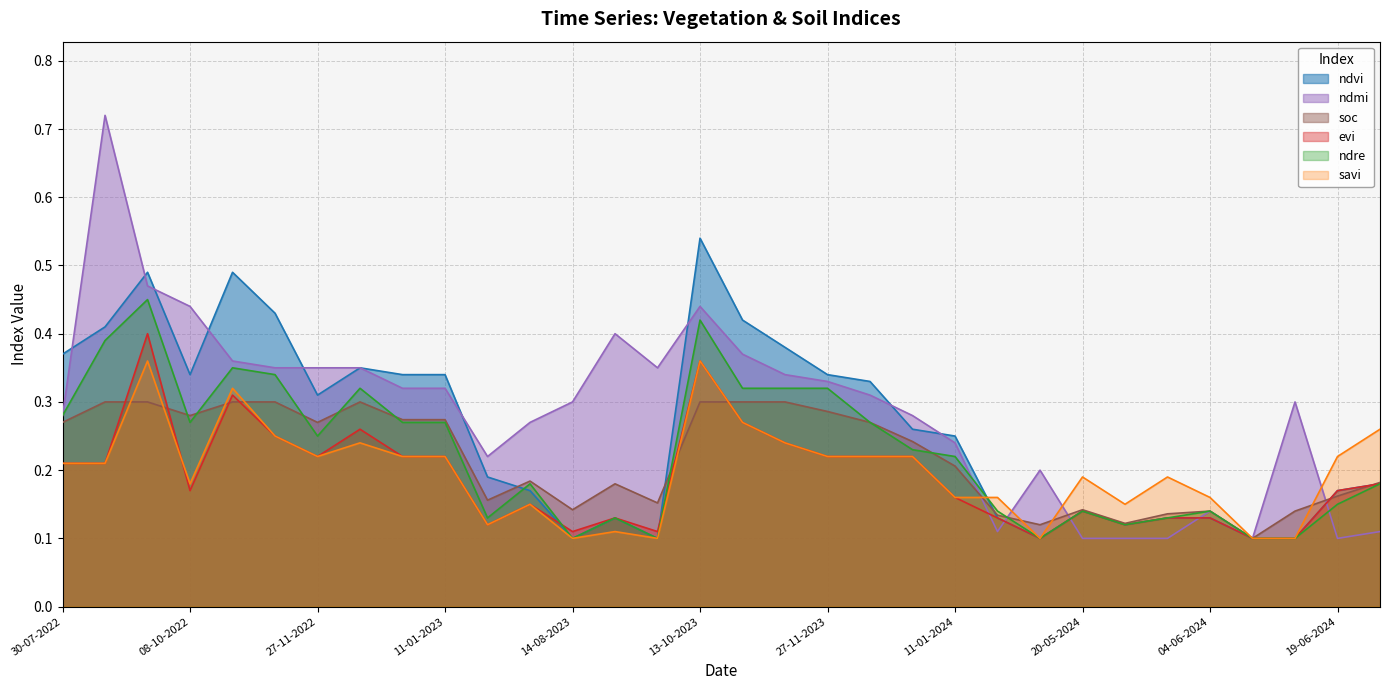

Reading left to right, extract all data points from this chart.

ndvi: 0.4	0.4	0.5	0.3	0.5	0.4	0.3	0.3	0.3	0.3	0.2	0.2	0.1	0.1	0.1	0.5	0.4	0.4	0.3	0.3	0.3	0.2	0.1	0.1	0.1	0.1	0.1	0.1	0.1	0.1	0.2	0.2
ndmi: 0.3	0.7	0.5	0.4	0.4	0.3	0.3	0.3	0.3	0.3	0.2	0.3	0.3	0.4	0.3	0.4	0.4	0.3	0.3	0.3	0.3	0.2	0.1	0.2	0.1	0.1	0.1	0.1	0.1	0.3	0.1	0.1
soc: 0.3	0.3	0.3	0.3	0.3	0.3	0.3	0.3	0.3	0.3	0.2	0.2	0.1	0.2	0.2	0.3	0.3	0.3	0.3	0.3	0.2	0.2	0.1	0.1	0.1	0.1	0.1	0.1	0.1	0.1	0.2	0.2
evi: 0.2	0.2	0.4	0.2	0.3	0.2	0.2	0.3	0.2	0.2	0.1	0.1	0.1	0.1	0.1	0.4	0.3	0.2	0.2	0.2	0.2	0.2	0.1	0.1	0.1	0.1	0.1	0.1	0.1	0.1	0.2	0.2
ndre: 0.3	0.4	0.5	0.3	0.3	0.3	0.2	0.3	0.3	0.3	0.1	0.2	0.1	0.1	0.1	0.4	0.3	0.3	0.3	0.3	0.2	0.2	0.1	0.1	0.1	0.1	0.1	0.1	0.1	0.1	0.1	0.2
savi: 0.2	0.2	0.4	0.2	0.3	0.2	0.2	0.2	0.2	0.2	0.1	0.1	0.1	0.1	0.1	0.4	0.3	0.2	0.2	0.2	0.2	0.2	0.2	0.1	0.2	0.1	0.2	0.2	0.1	0.1	0.2	0.3